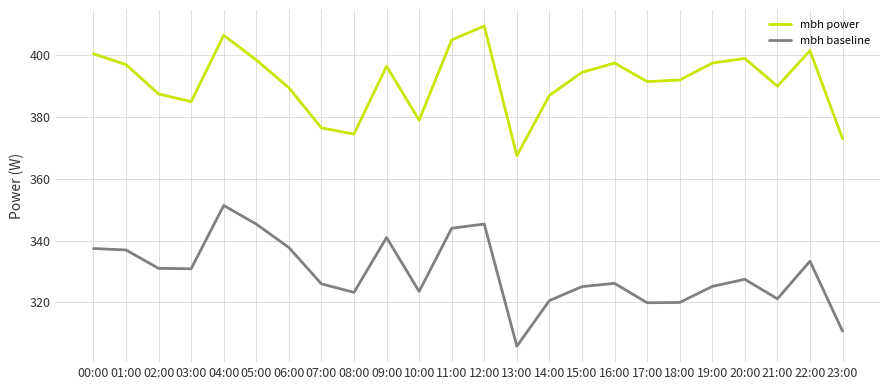

Rank the series by their maximum value, from lowest to highest.

mbh baseline, mbh power